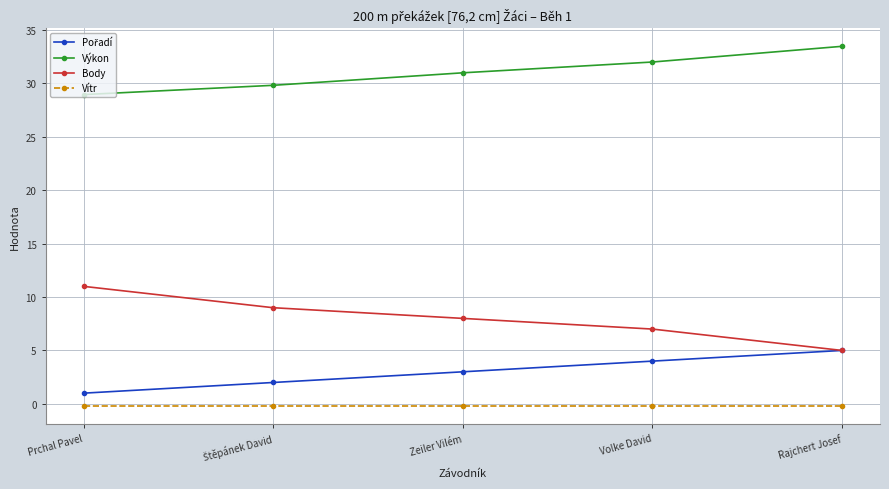

How many values in the Výkon series exceed 30?

3